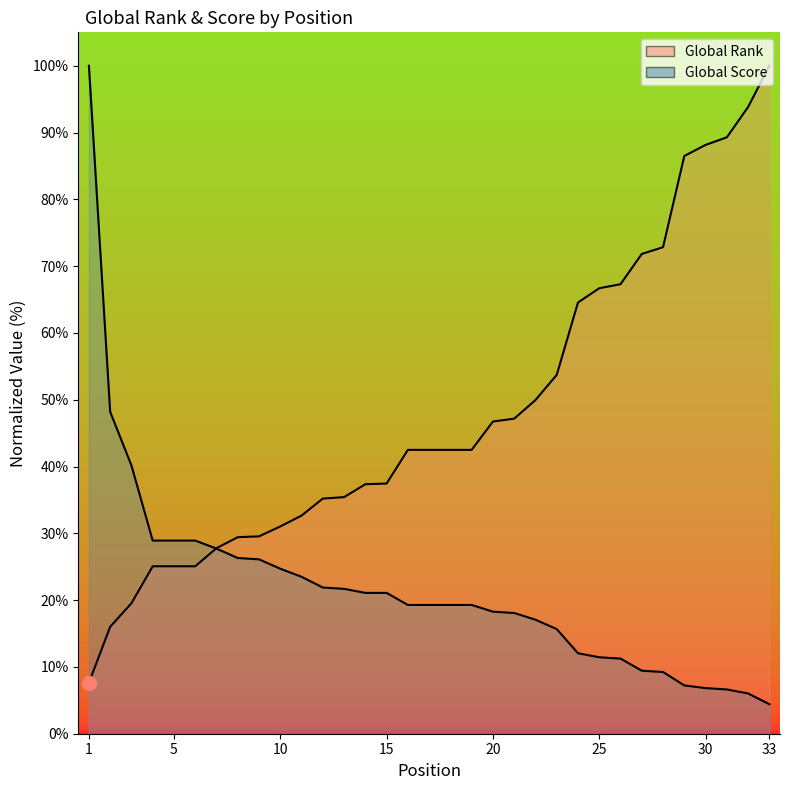

How many lines are shown in the chart?

2